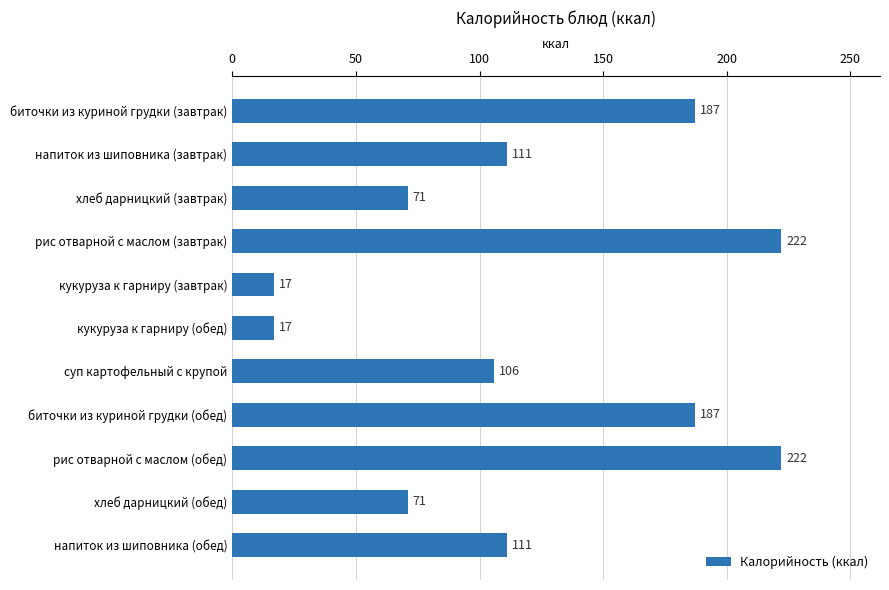

Reading top to bottom, what are all the values shown in this chart?

187	111	71	222	17	17	106	187	222	71	111